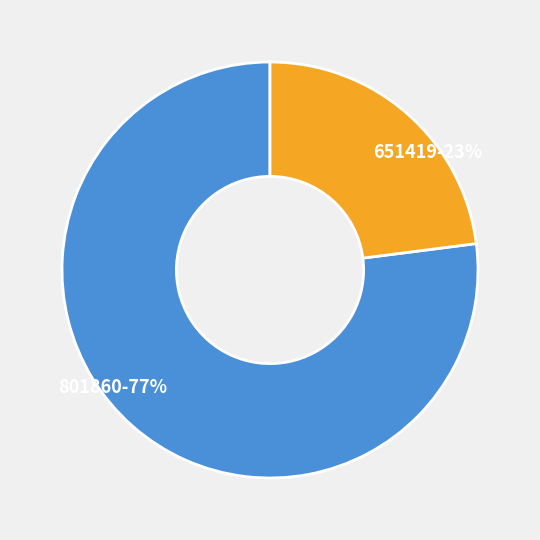

Which category has the biggest portion of the pie?

801860